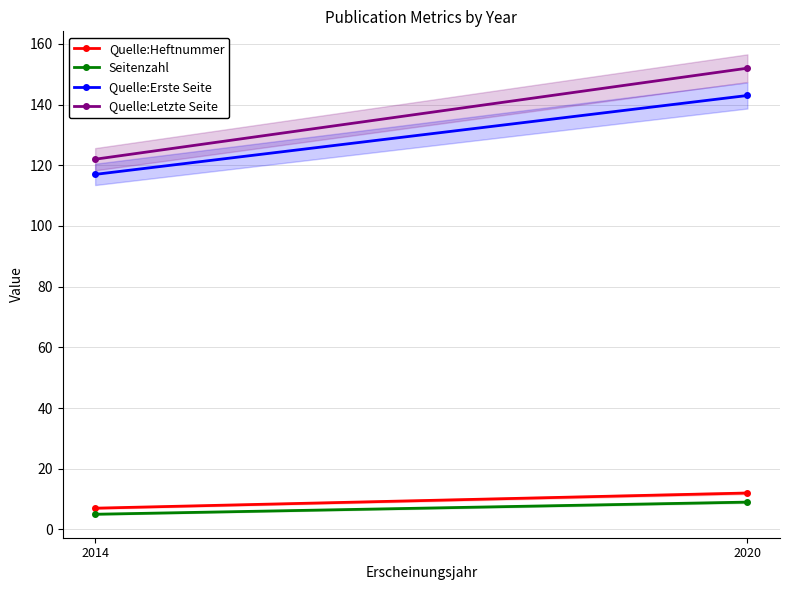

What are all the series names shown in the legend?

Quelle:Heftnummer, Seitenzahl, Quelle:Erste Seite, Quelle:Letzte Seite